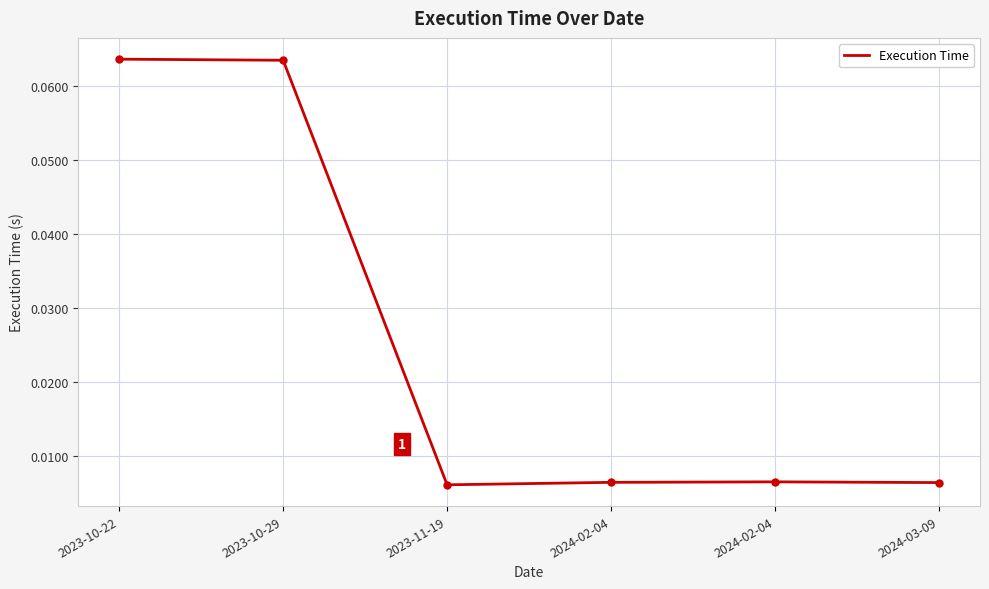

How many lines are shown in the chart?

1